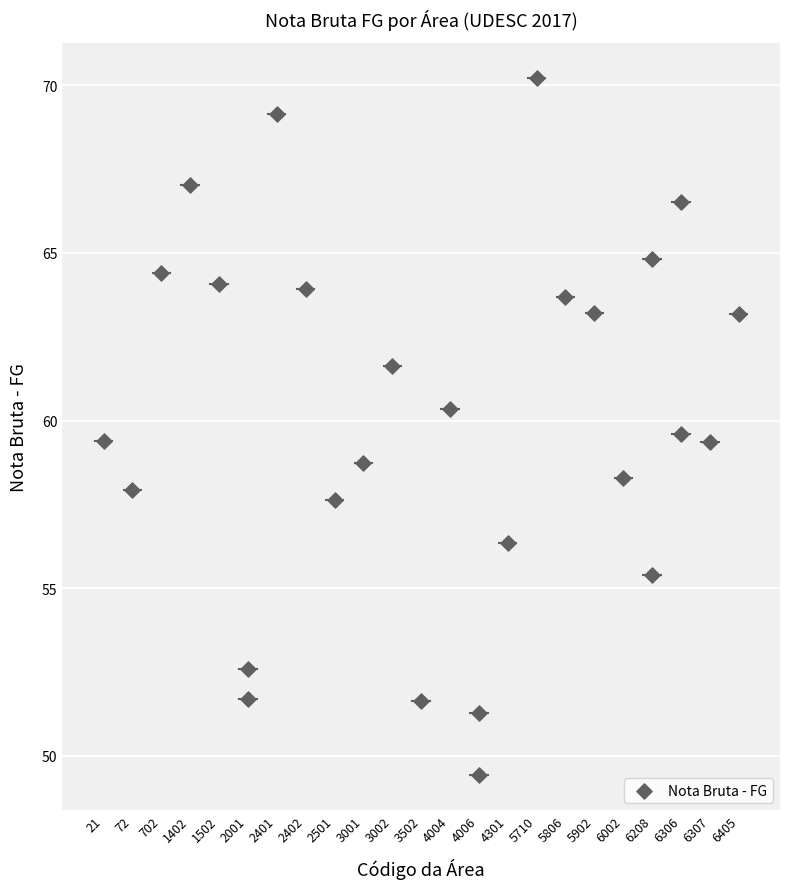

What is the range of X values (max minus min)?

22.0